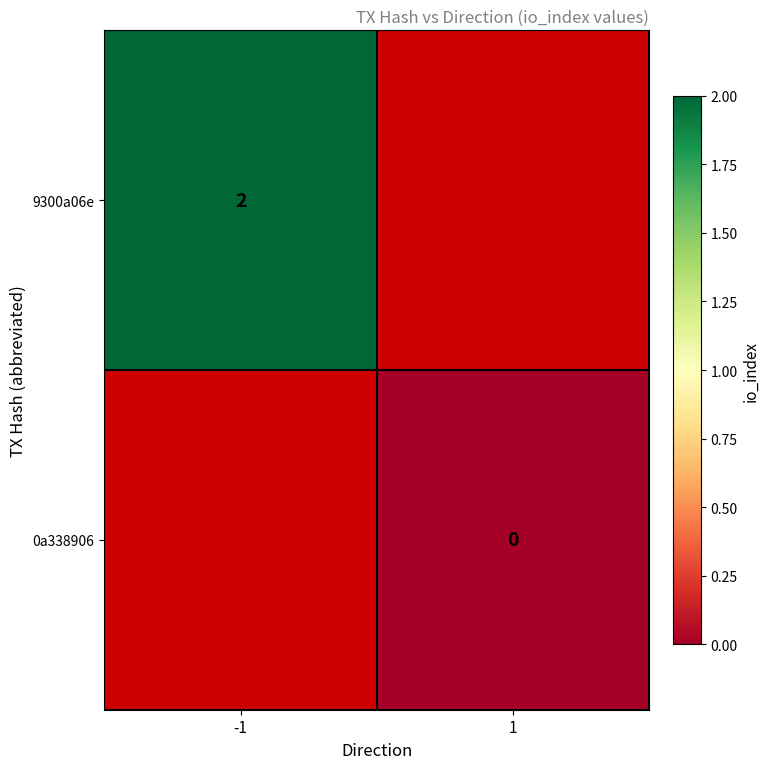

Is it true that 9300a06e equals 0.4 at -1?

False